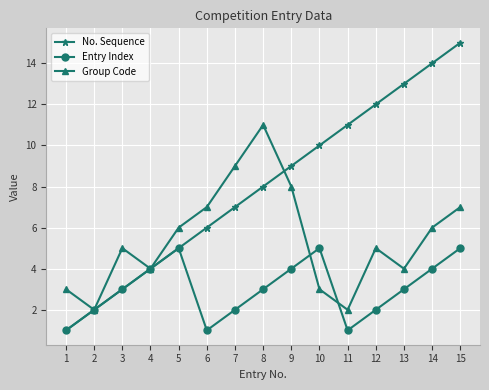

What is the highest value of the No. Sequence series?

15